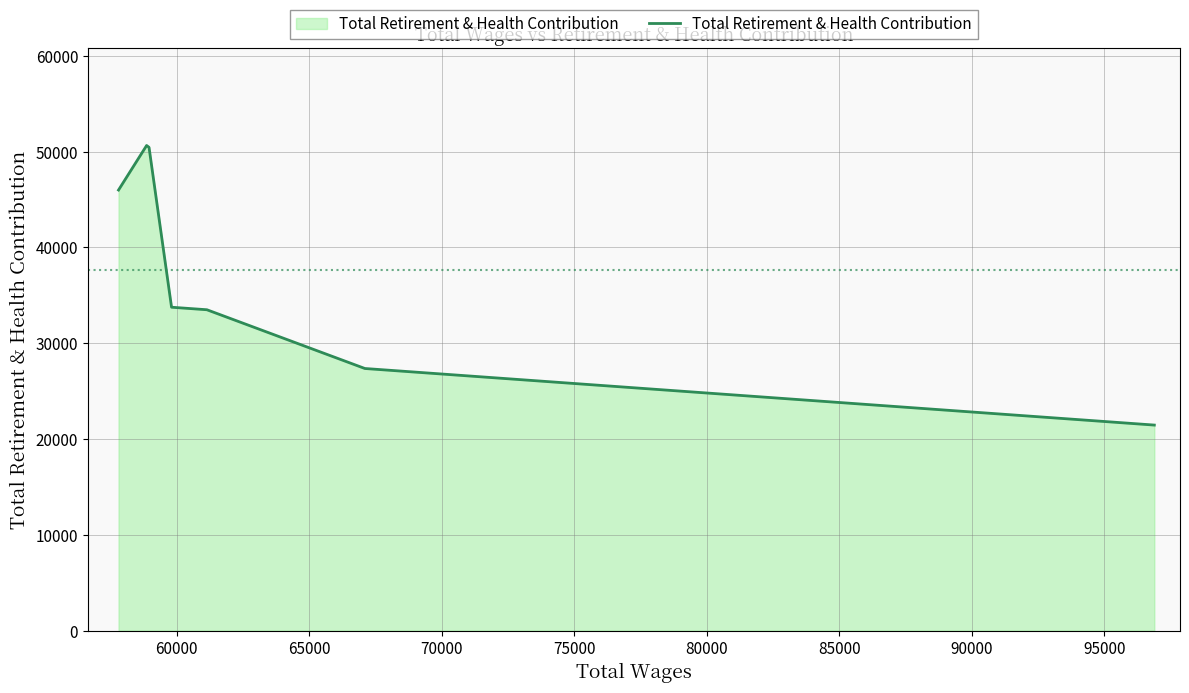

What is the maximum value shown in the chart?

50635